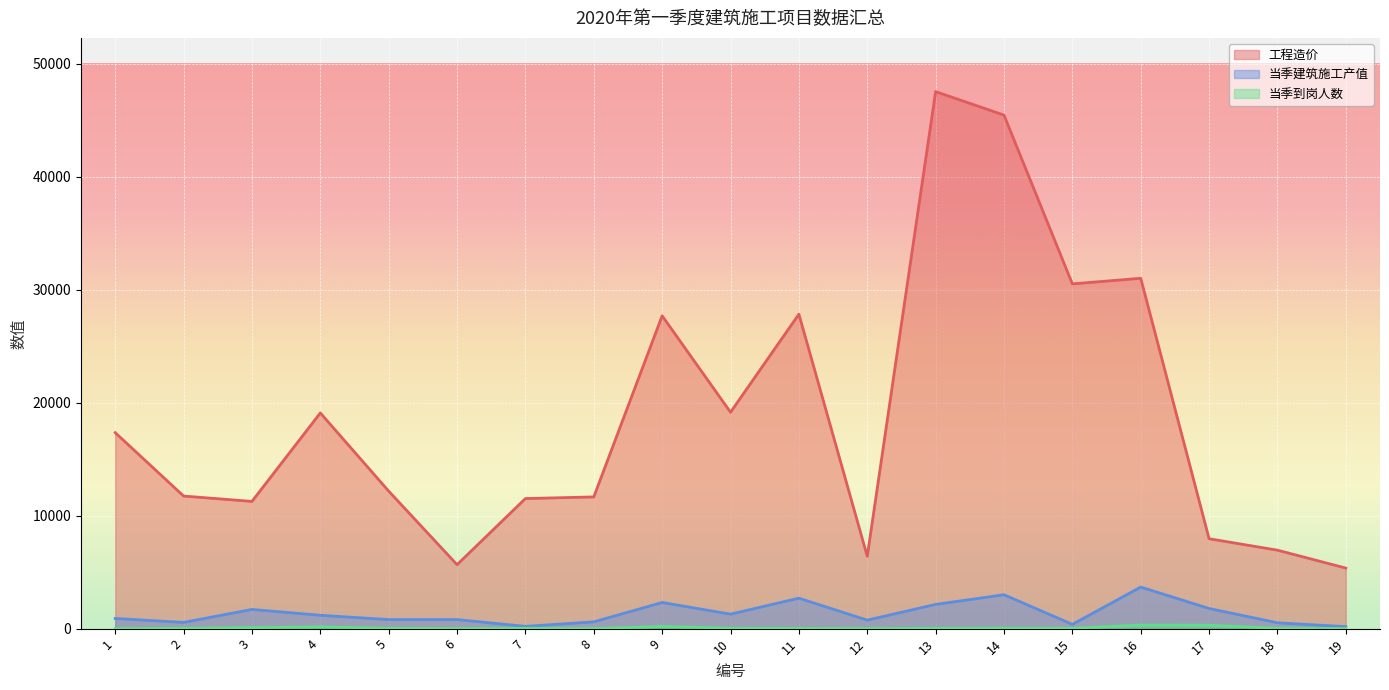

Rank the categories by 当季建筑施工产值 value from lowest to highest.

19, 7, 15, 18, 2, 8, 12, 5, 6, 1, 4, 10, 3, 17, 13, 9, 11, 14, 16